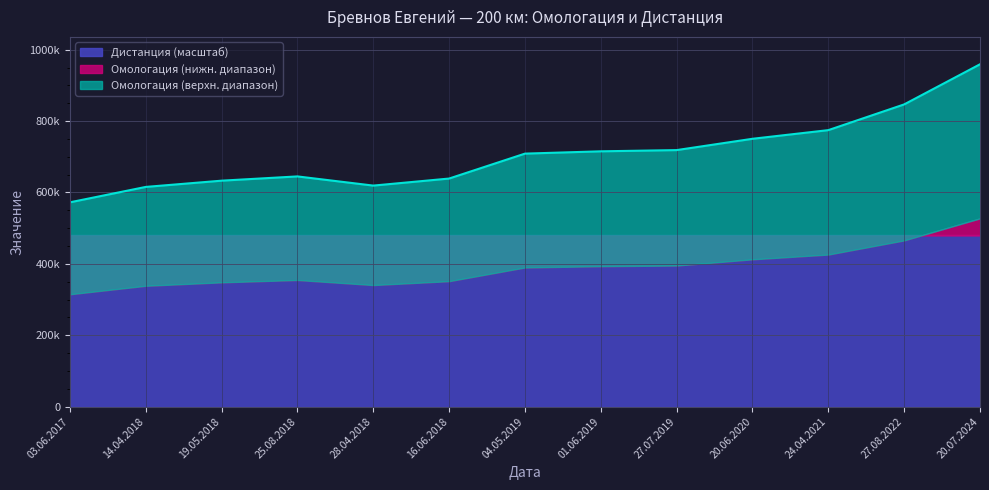

The chart shows a value of 278709 at 19.05.2018. True or false?

False